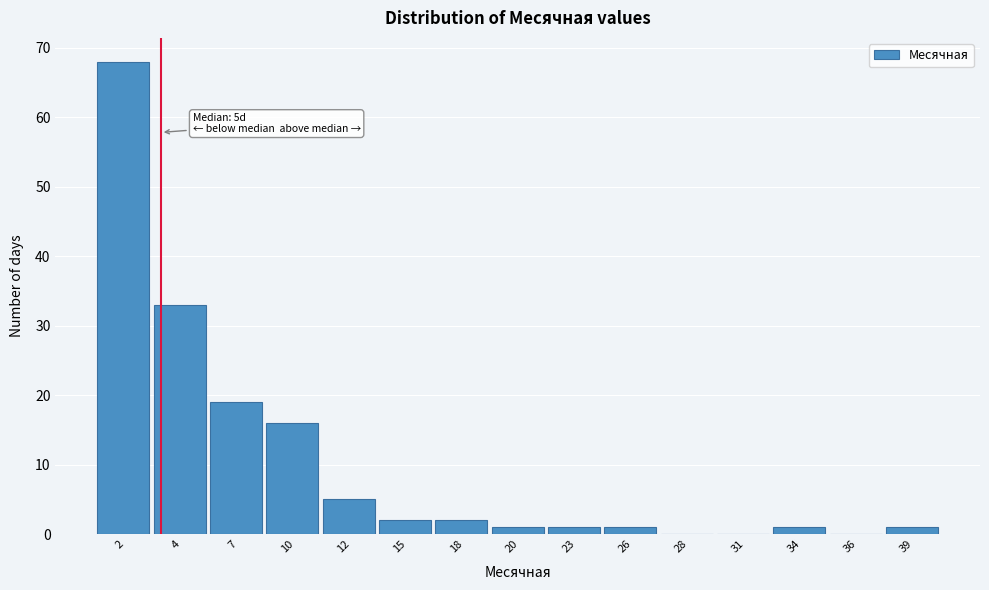

Reading right to left, list all the values displayed in this chart.

39=1	36=0	34=1	31=0	28=0	26=1	23=1	20=1	18=2	15=2	12=5	10=16	7=19	4=33	2=68